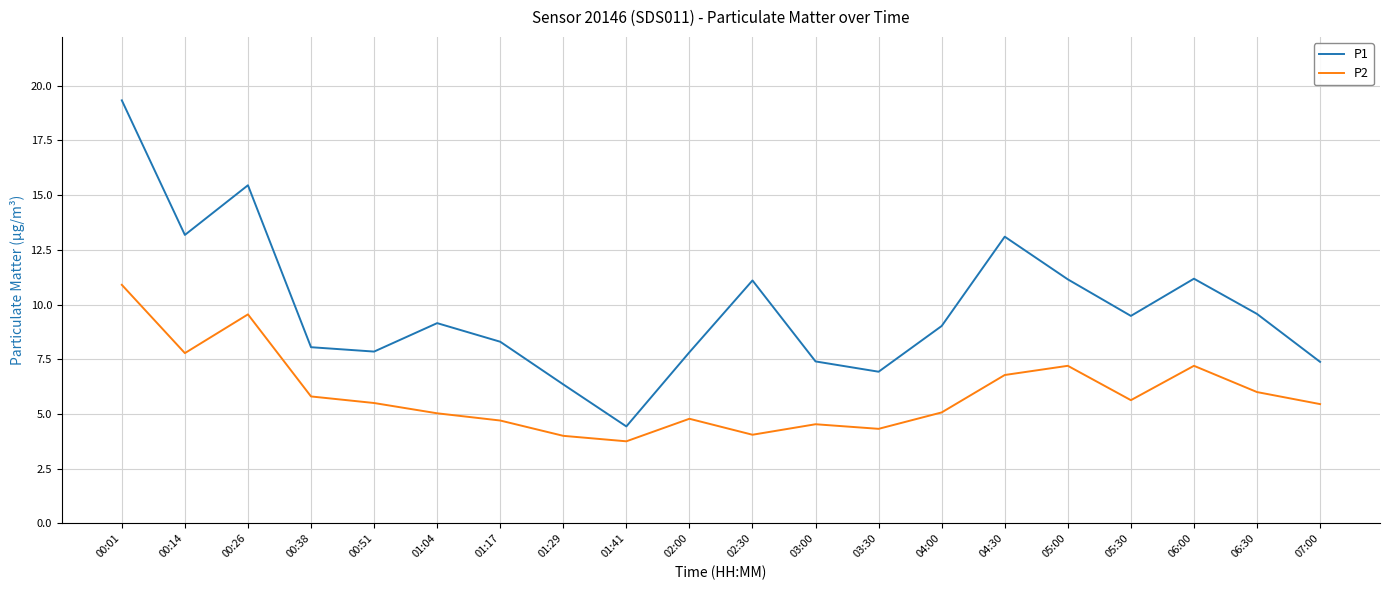

Between 01:41 and 03:30, which series saw the biggest shift?

P1